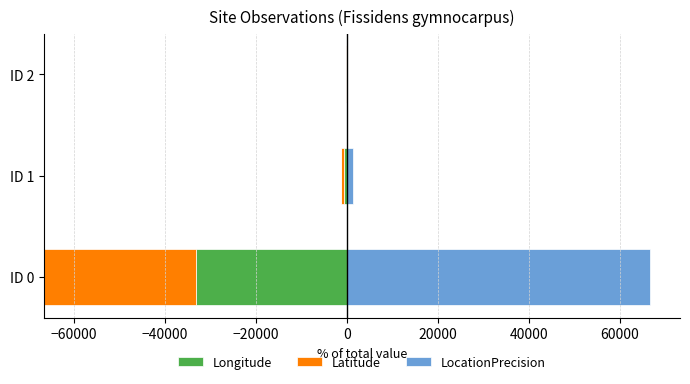

Count the number of data series in this chart.

3